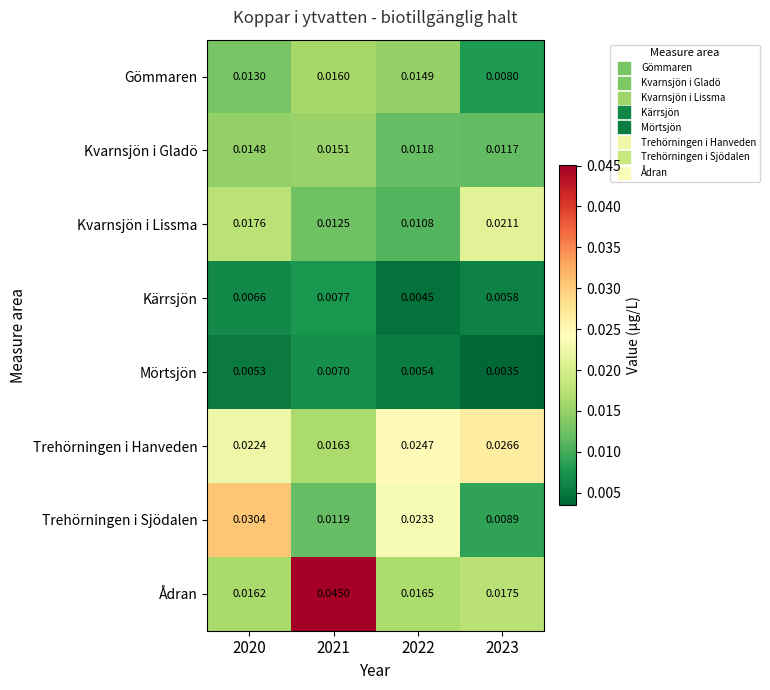

Which series has the largest range (max minus min)?

Ådran